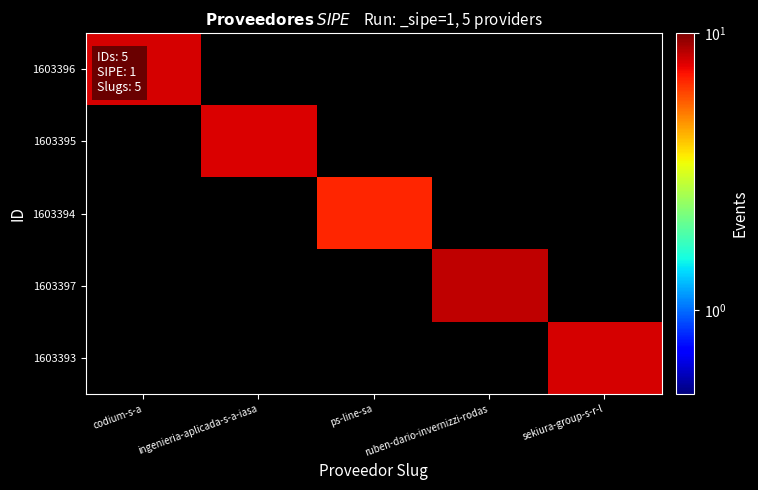

At which category does the chart reach its peak across all series?

ruben-dario-invernizzi-rodas